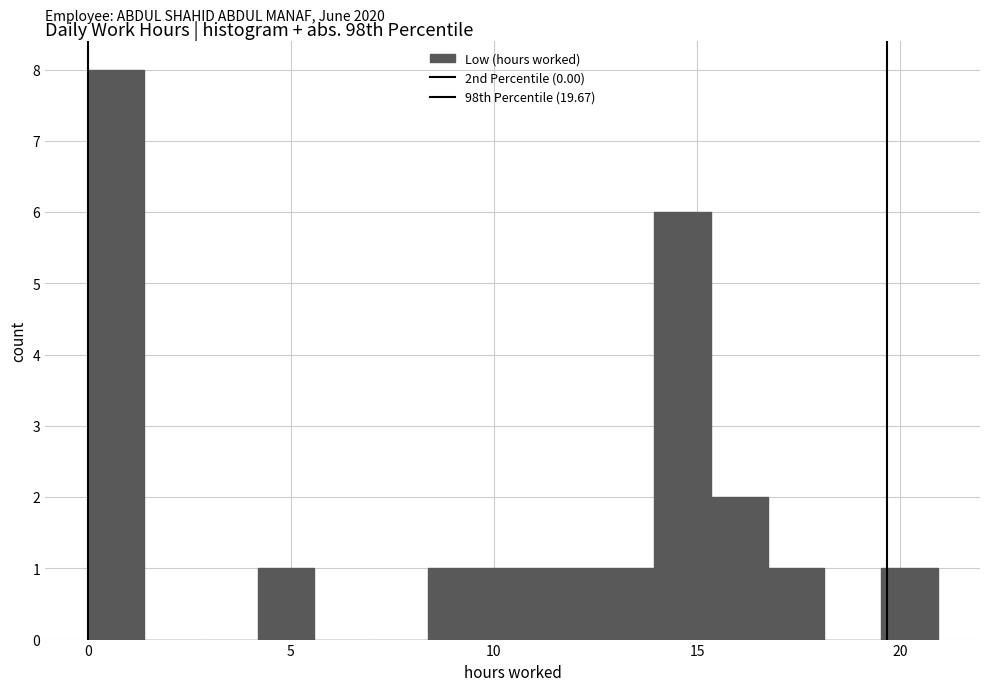

Read against the x-axis, roughly where is the centre of the tallest bar?

0.5